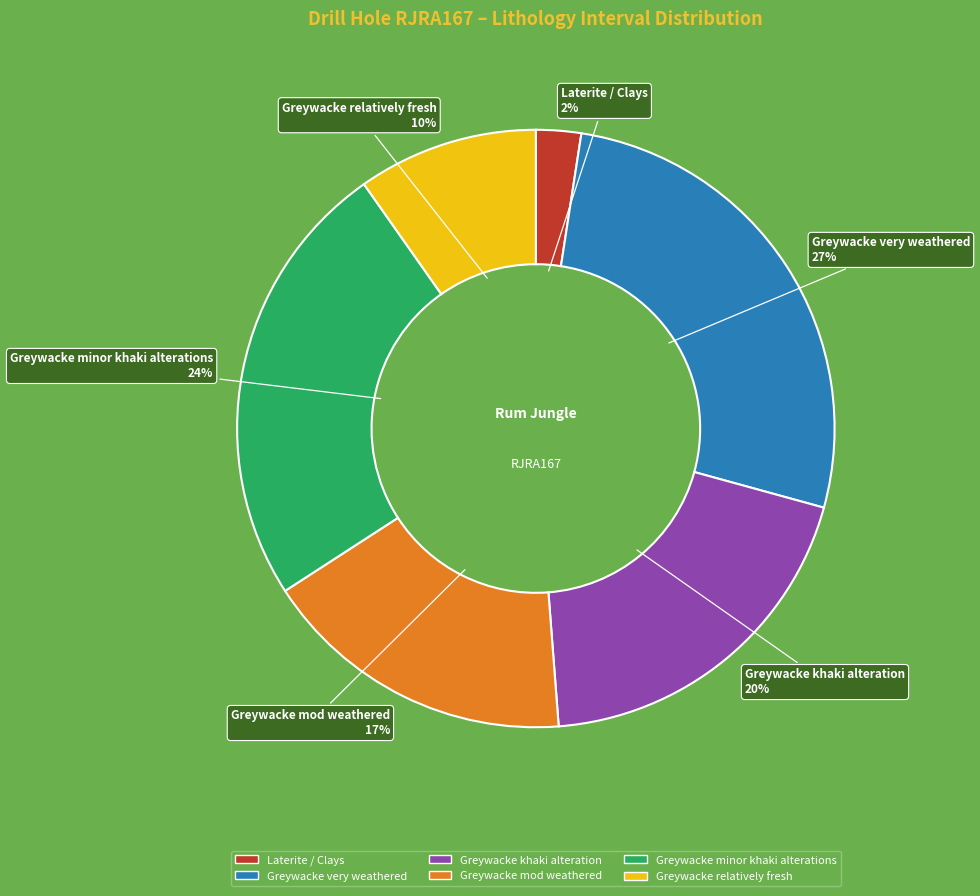

Is it true that Laterite / Clays is 2% of the pie?

True